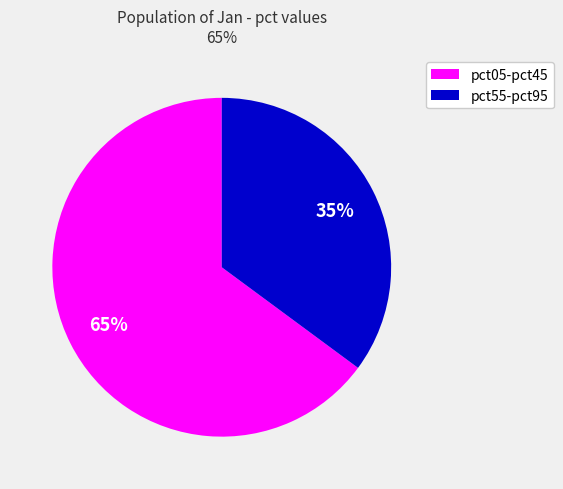

To the nearest percent, what is the average slice percentage?

50%